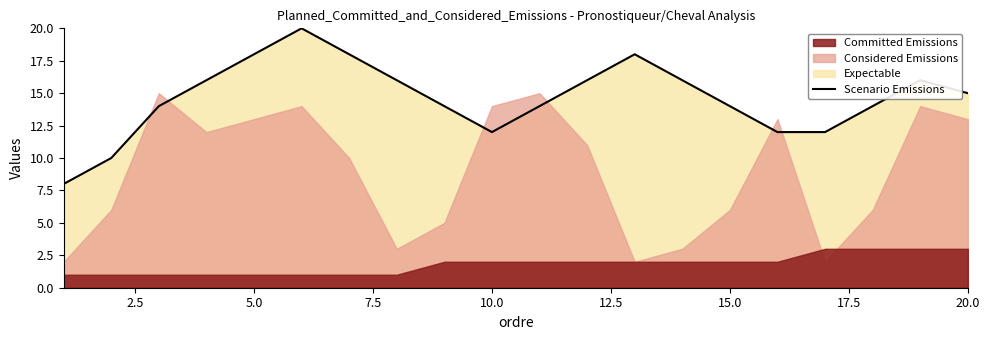

What is the minimum value for Scenario Emissions?

8